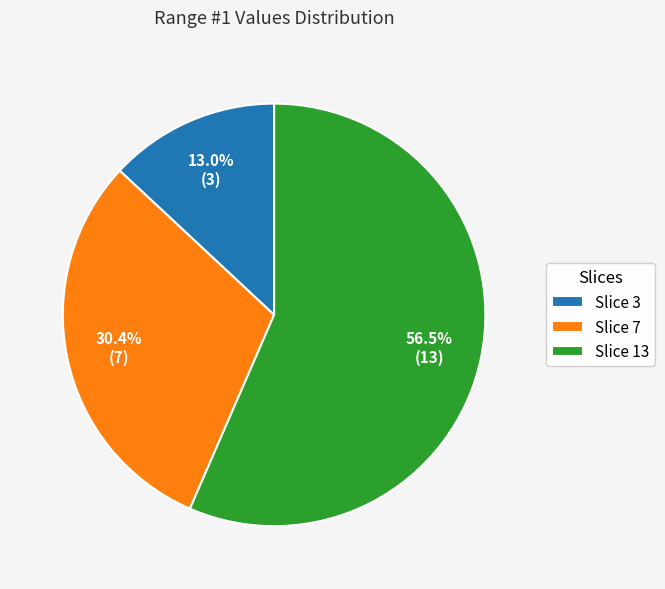

How many segments does this pie chart have?

3